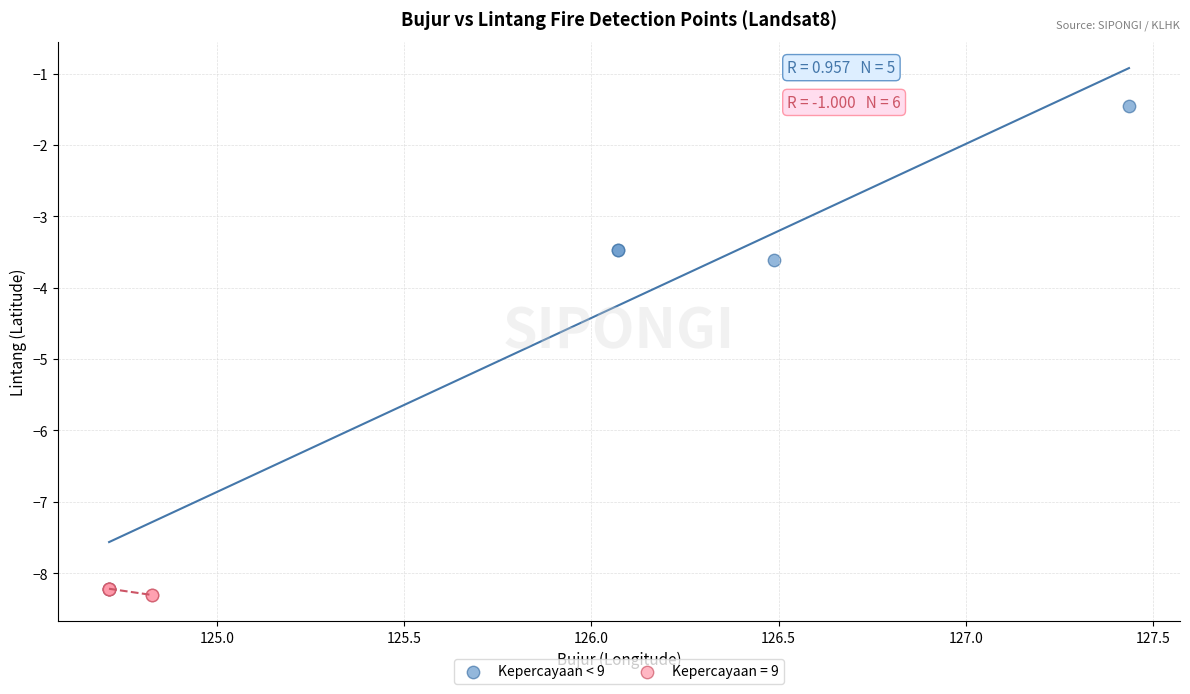

Which series has the largest Y range (max minus min)?

Kepercayaan < 9